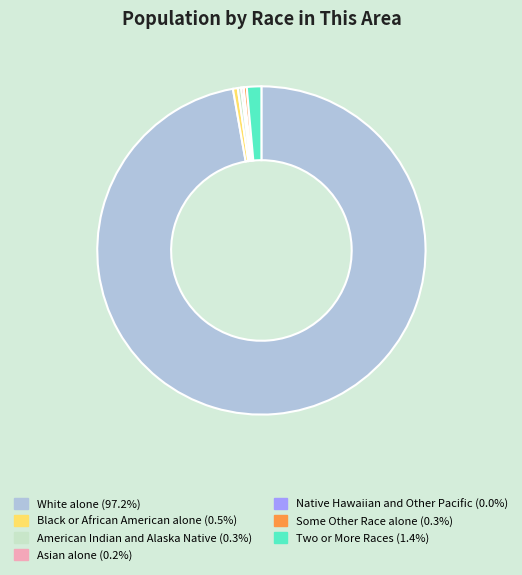

Is it true that White alone is 97% of the pie?

True